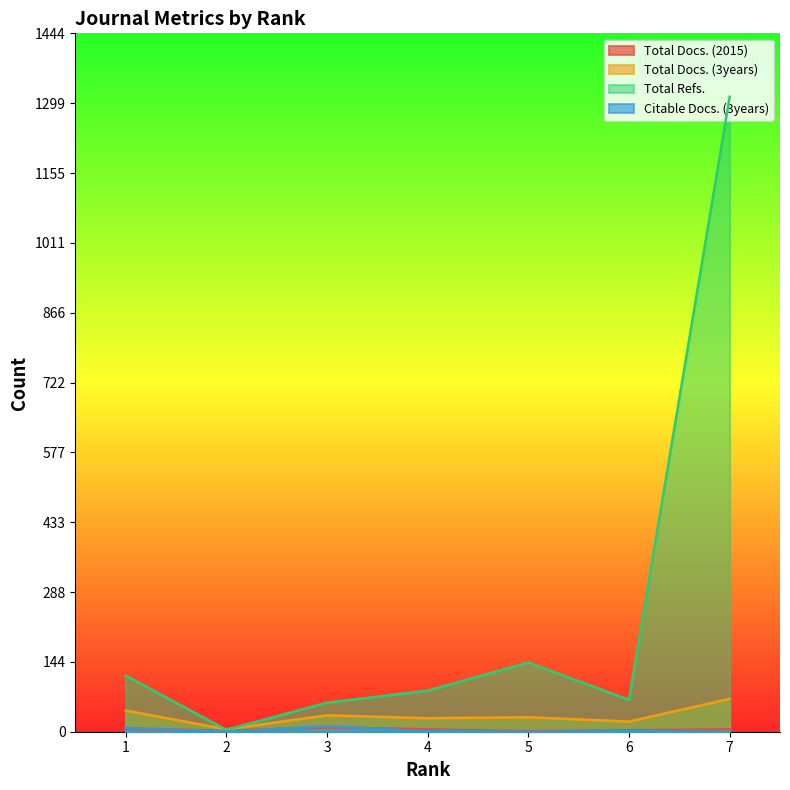

Which label corresponds to the largest value in the chart?

7